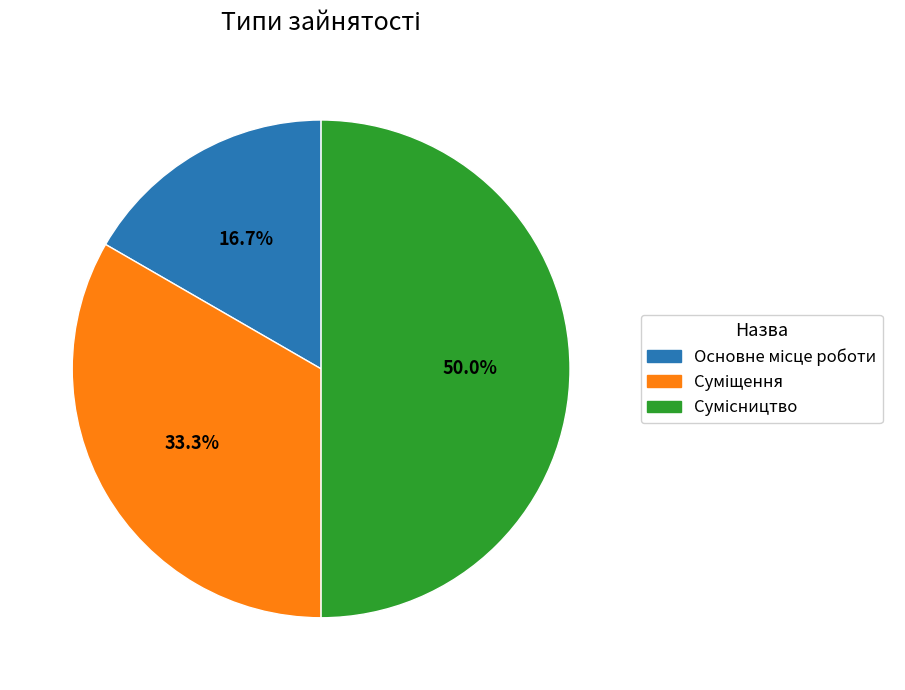

What is the largest slice in the pie chart?

Сумісництво